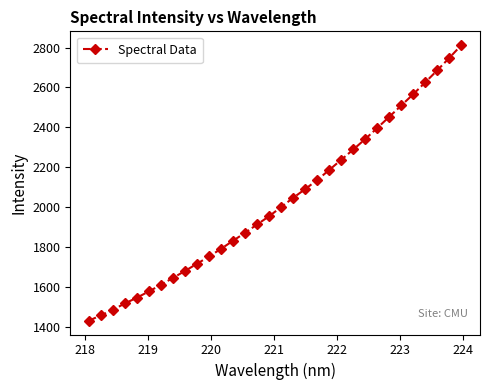

What is the value of the 27th point from the left?

2509.9